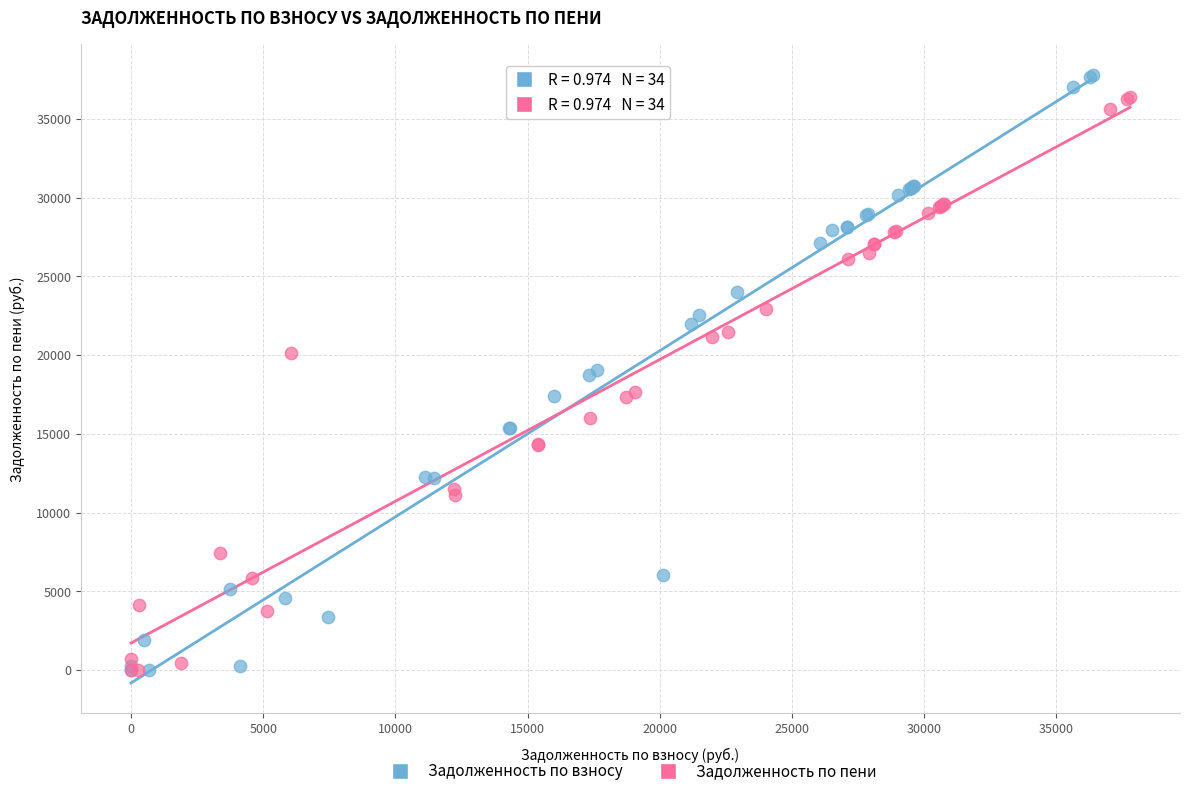

Which series has the widest spread of Y values?

Задолженность по взносу